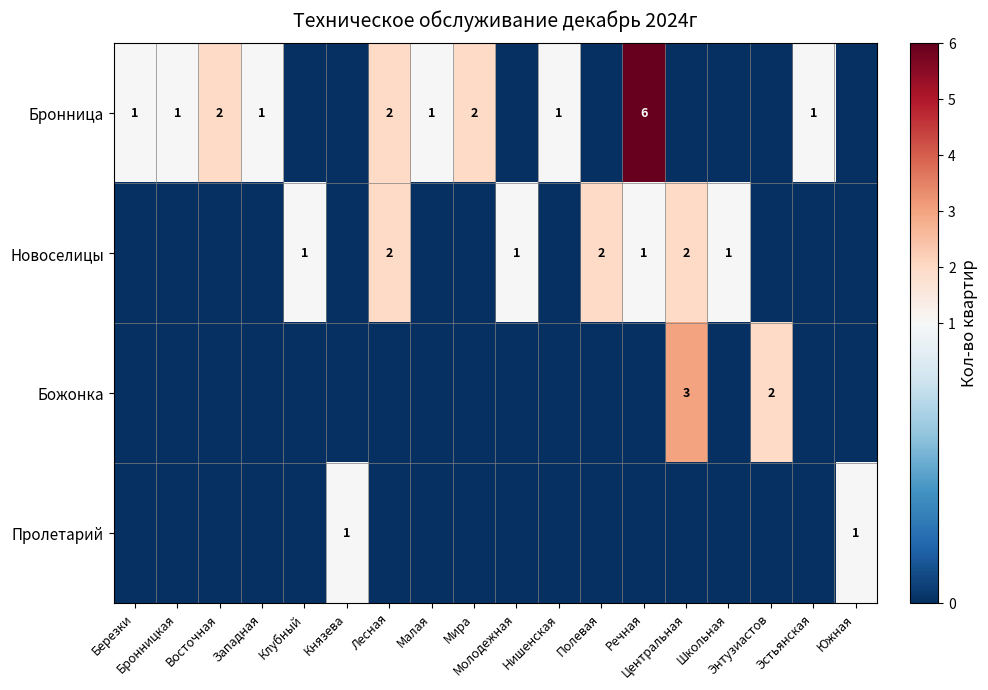

What is the difference between the maximum and minimum values in the Новоселицы series?

2